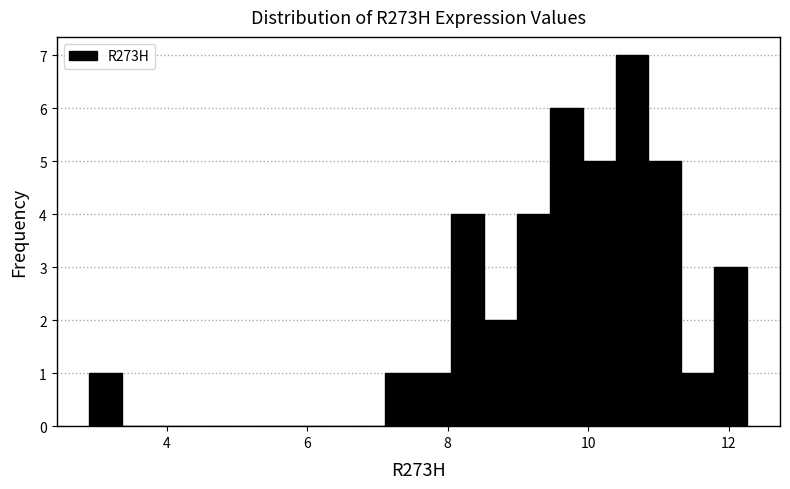

Around what value on the x-axis is the tallest bar? Give the approximate position of its centre, as read against the axis.

10.6